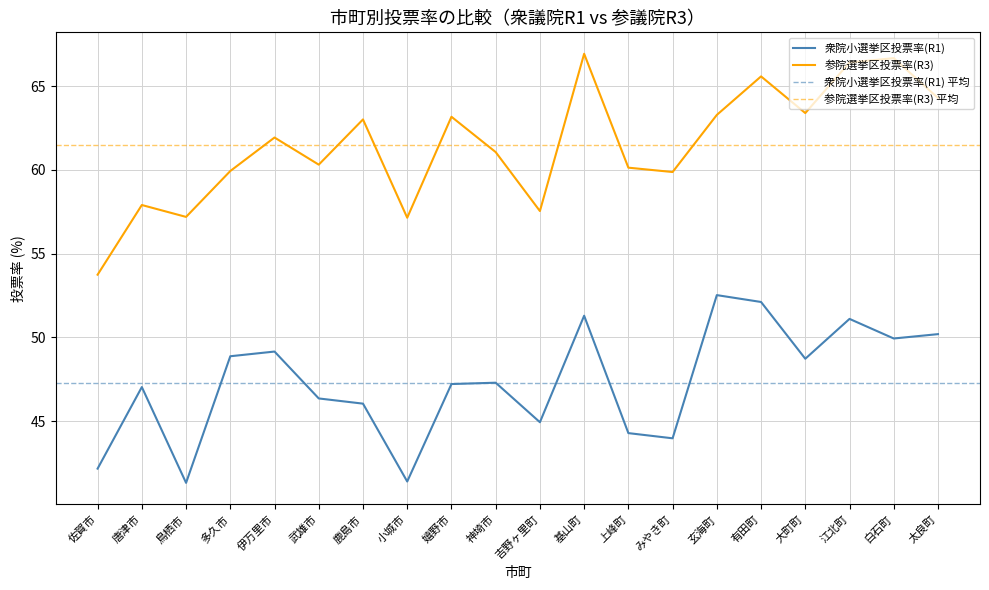

What is the difference between the maximum and minimum values in the 参院選挙区投票率(R3) series?

13.2